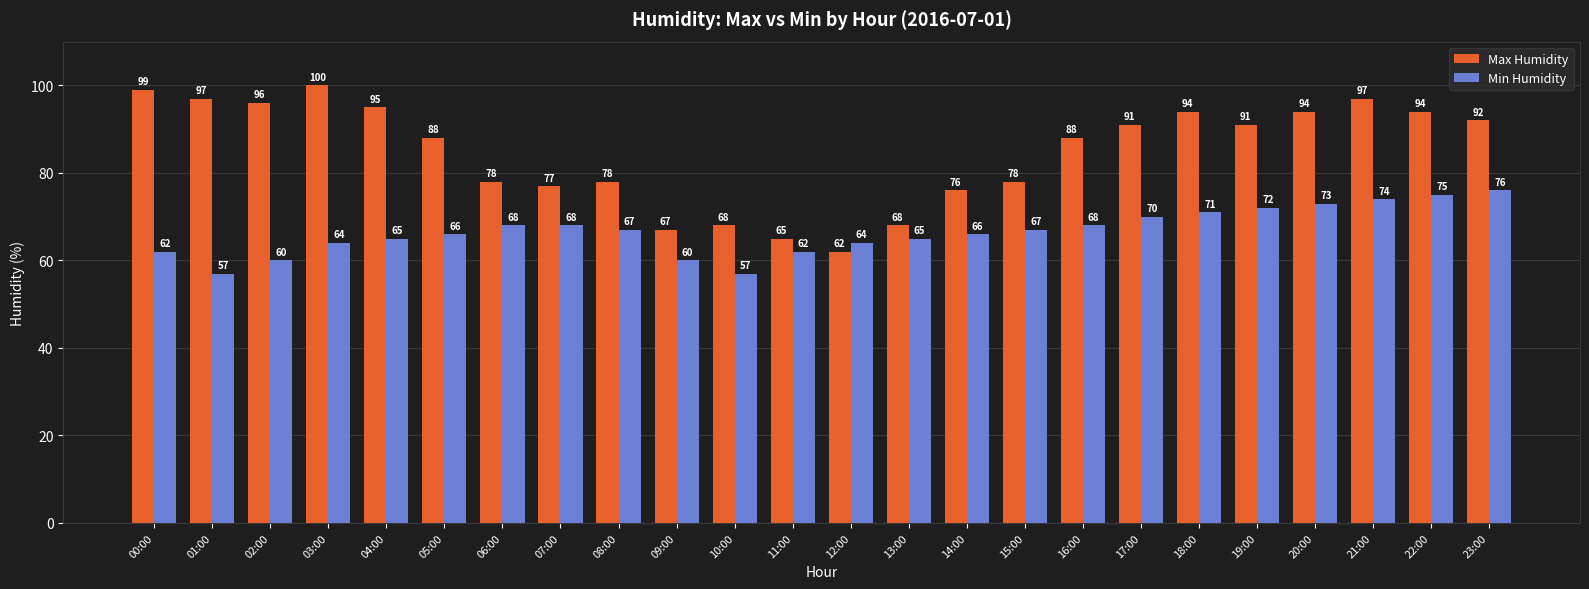

At 00:00, list the series in order from smallest to largest.

Min Humidity, Max Humidity